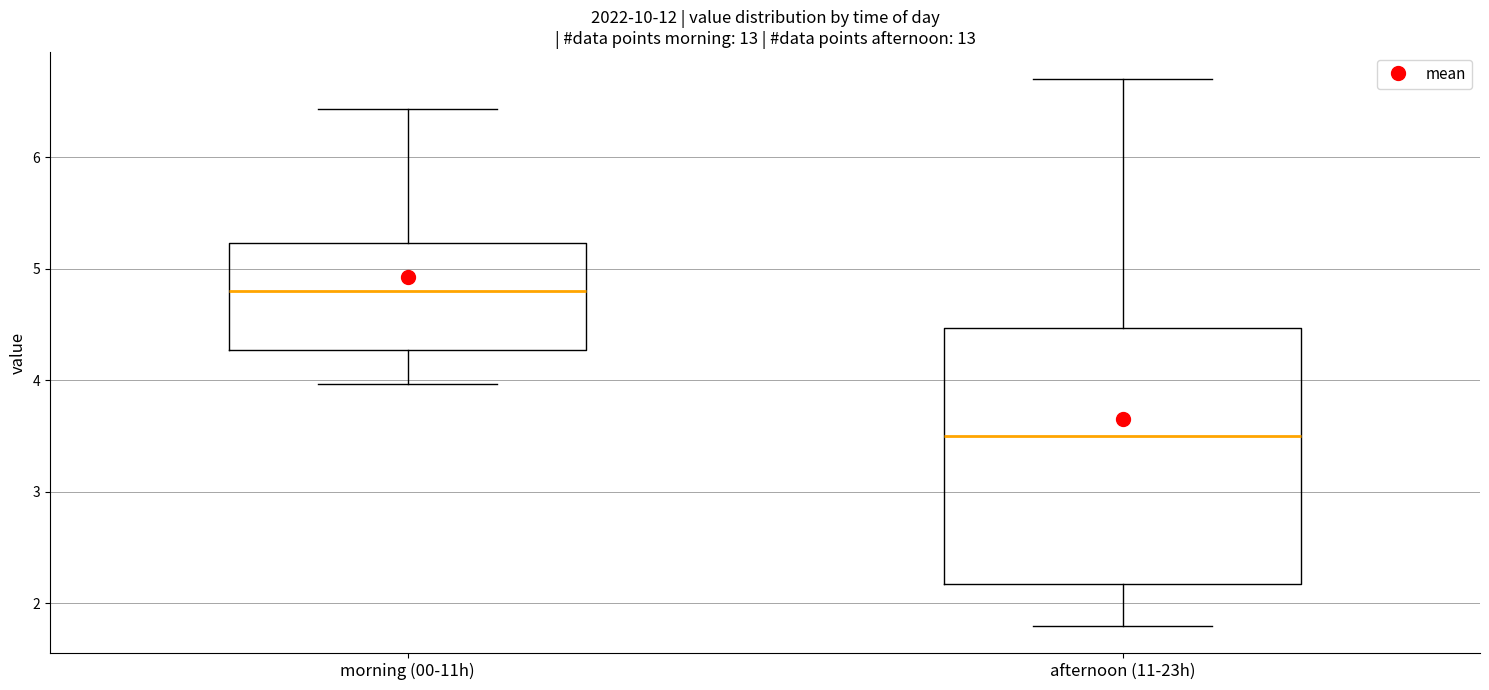

Reading left to right, transcribe this box plot: for each box, give where its median line is, the range the box spans, and where its two whiskers end, as read against the y-axis. The values are not printed on the chart, so give them approximately, as read against the axis.

morning (00-11h): median 4.8, box 4.3 to 5.2, whiskers 4.0 to 6.4
afternoon (11-23h): median 3.5, box 2.2 to 4.5, whiskers 1.8 to 6.7